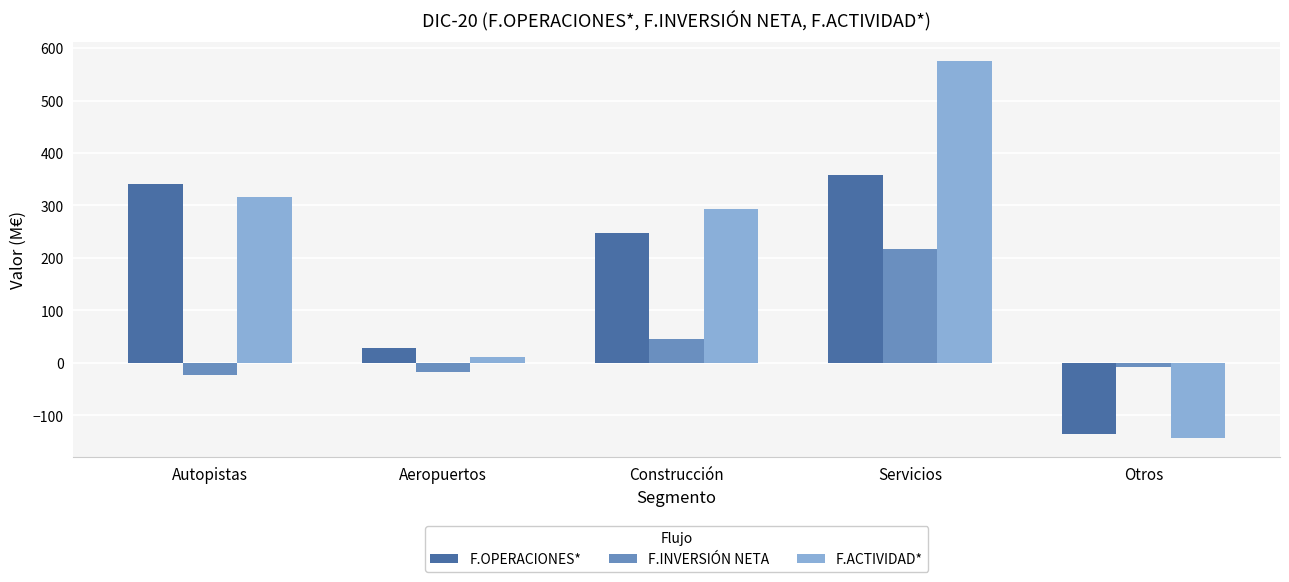

What are all the series names shown in the legend?

F.OPERACIONES*, F.INVERSIÓN NETA, F.ACTIVIDAD*